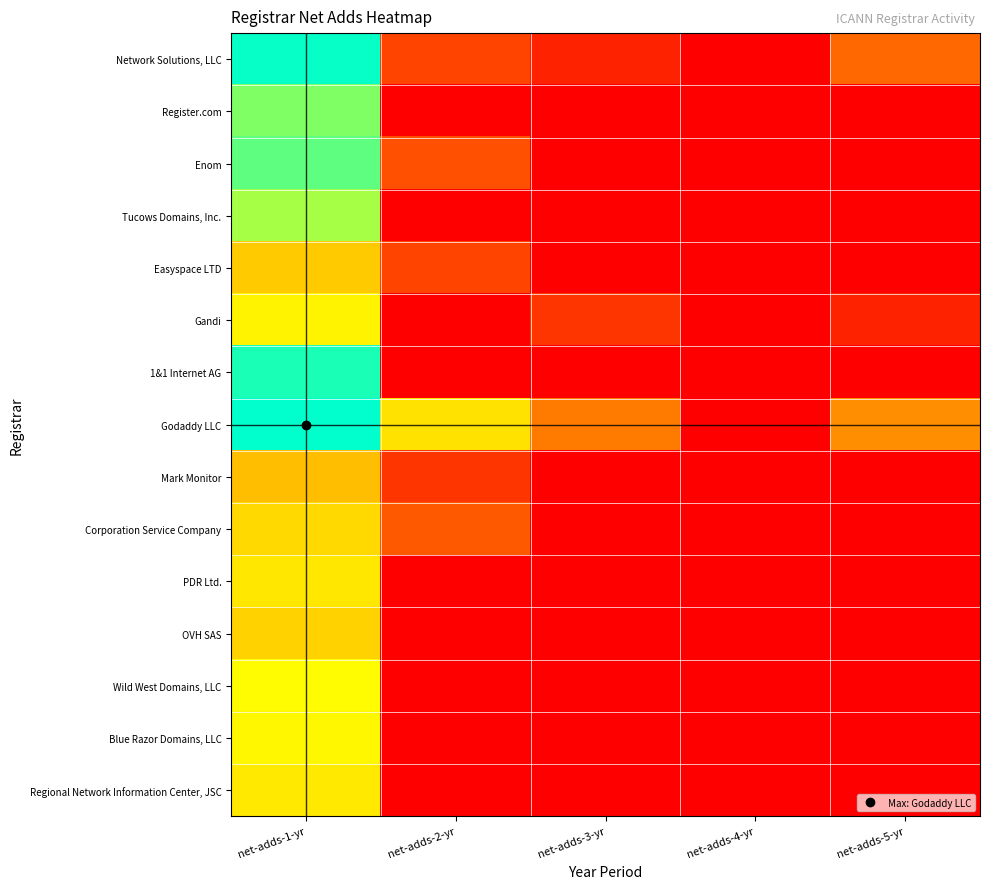

What is the spread (max minus min) of values at net-adds-2-yr?

4.6